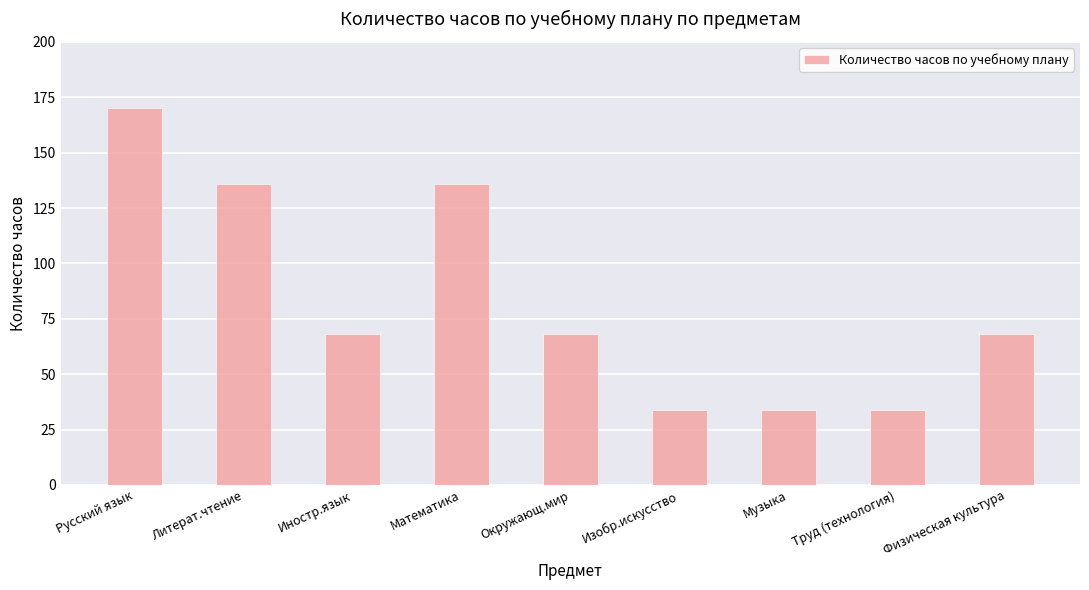

What is the difference between the second highest and minimum values?

102